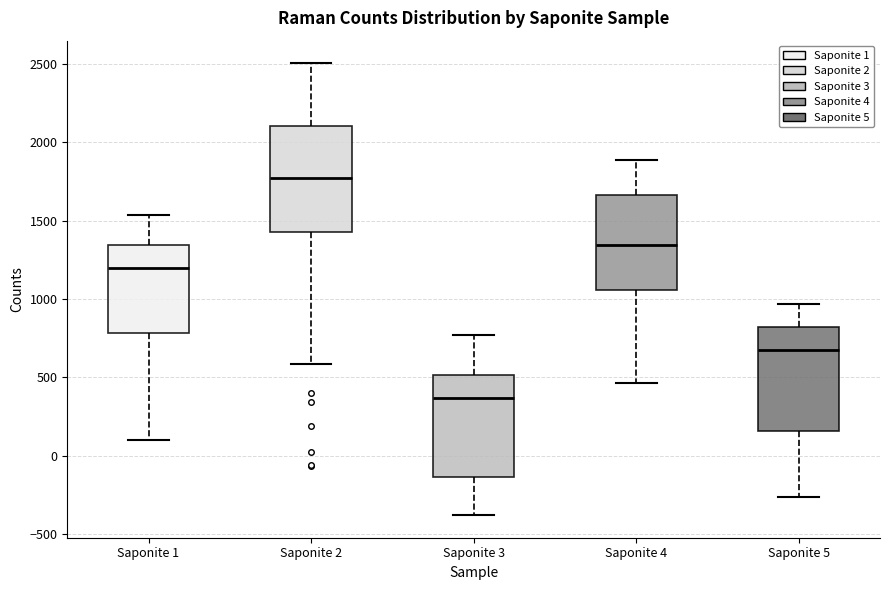

Where is the lower edge of the box for Saponite 2 on the y-axis? The values are not printed on the chart, so give them approximately, as read against the axis.

1450